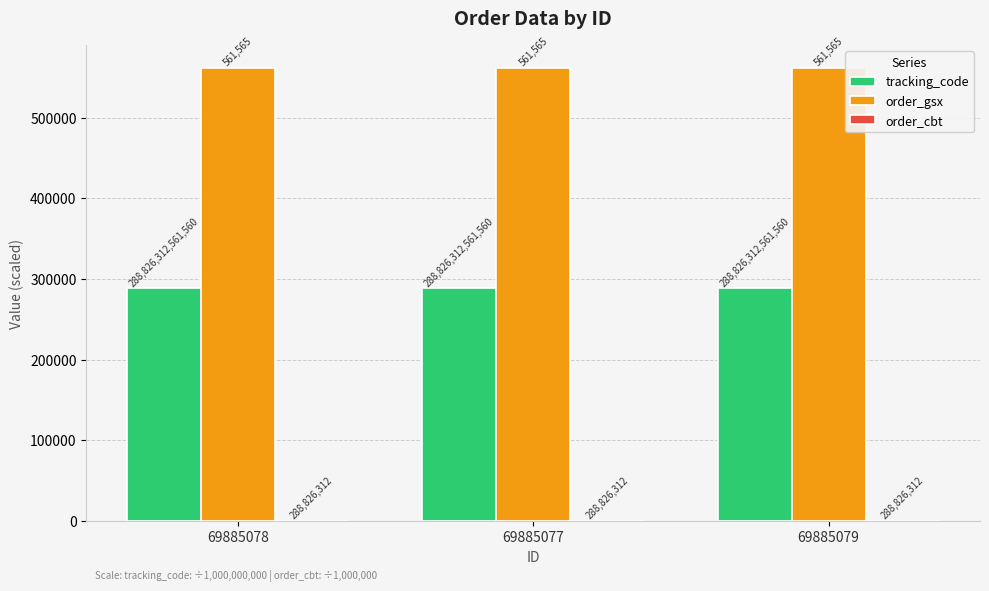

What is the highest value of the order_gsx series?

561565.0